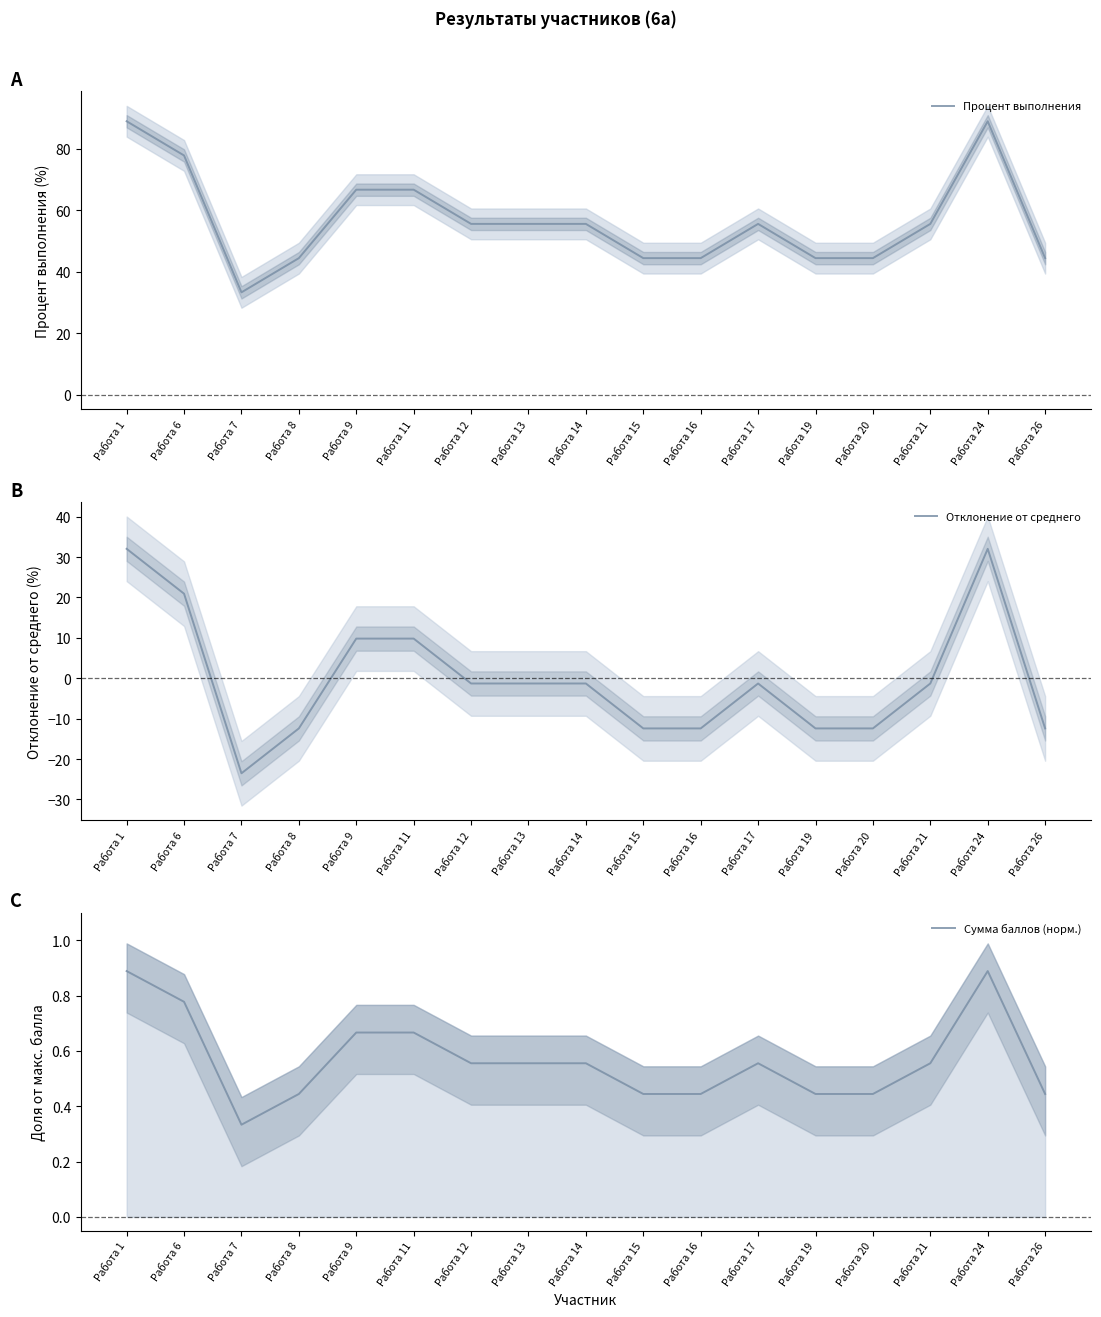

At which category is the sum across all series the highest?

Работа 1